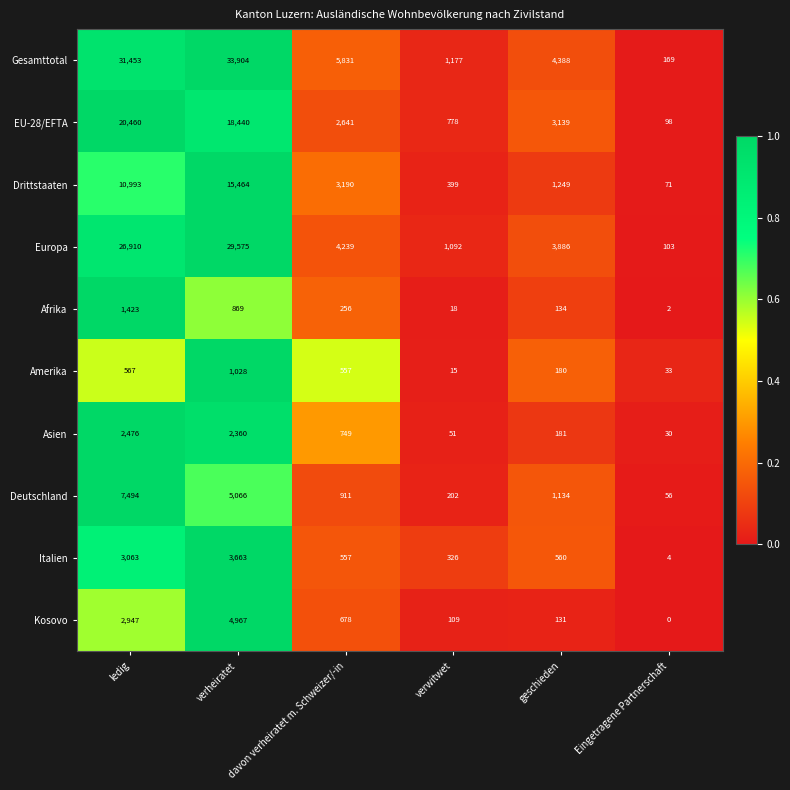

How many data points in Kosovo are less than 678?

3